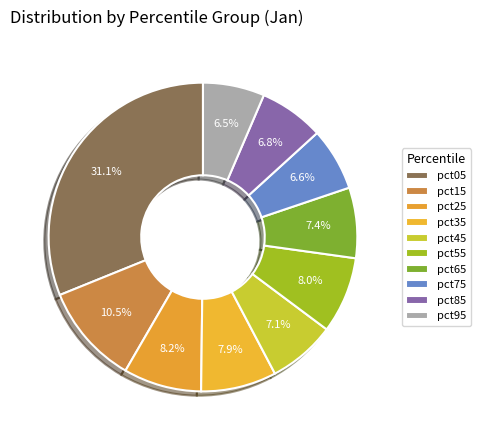

How many segments does this pie chart have?

10